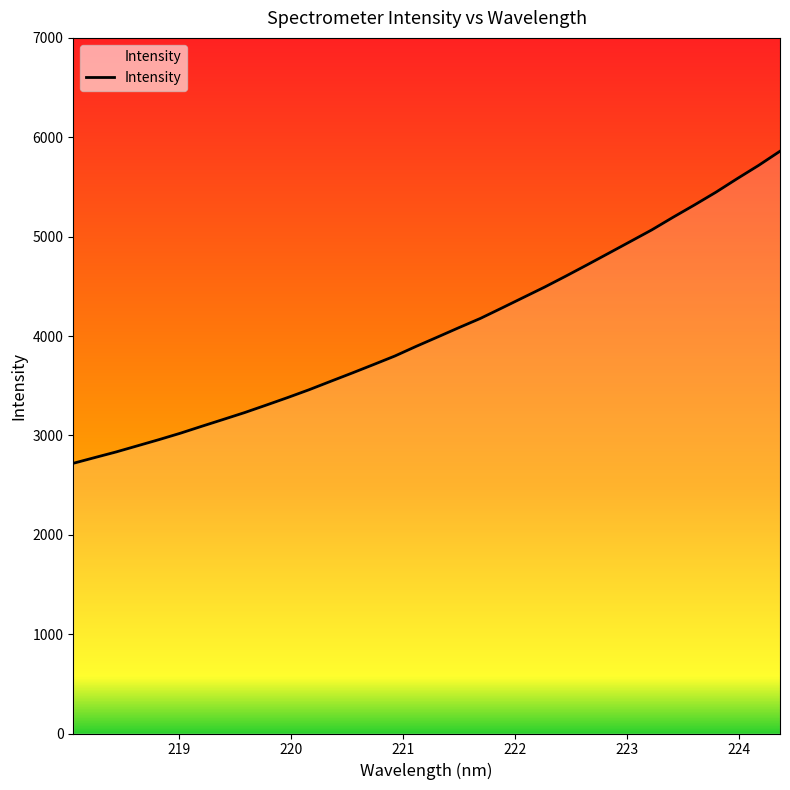

What is the maximum value shown in the chart?

5859.4